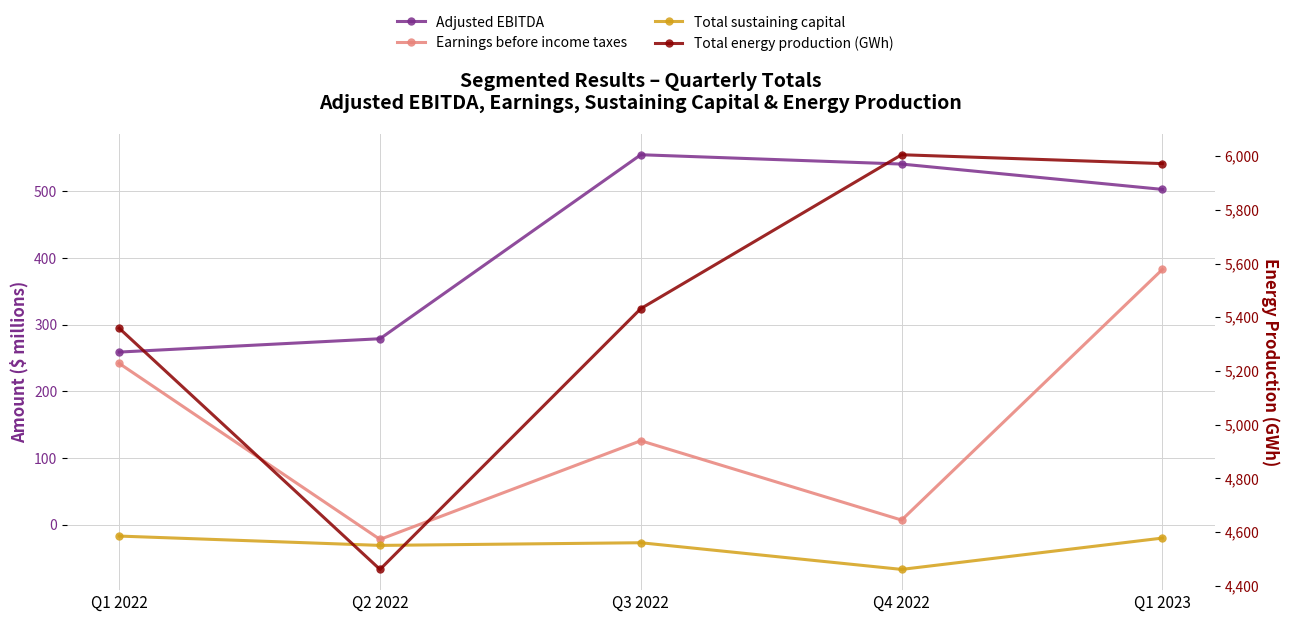

Reading left to right, extract all data points from this chart.

Adjusted EBITDA: Q1 2022=259	Q2 2022=279	Q3 2022=555	Q4 2022=541	Q1 2023=503
Earnings before income taxes: Q1 2022=242	Q2 2022=-22	Q3 2022=126	Q4 2022=7	Q1 2023=383
Total sustaining capital: Q1 2022=-17	Q2 2022=-31	Q3 2022=-27	Q4 2022=-67	Q1 2023=-20
Total energy production (GWh): Q1 2022=5359	Q2 2022=4461	Q3 2022=5432	Q4 2022=6005	Q1 2023=5972